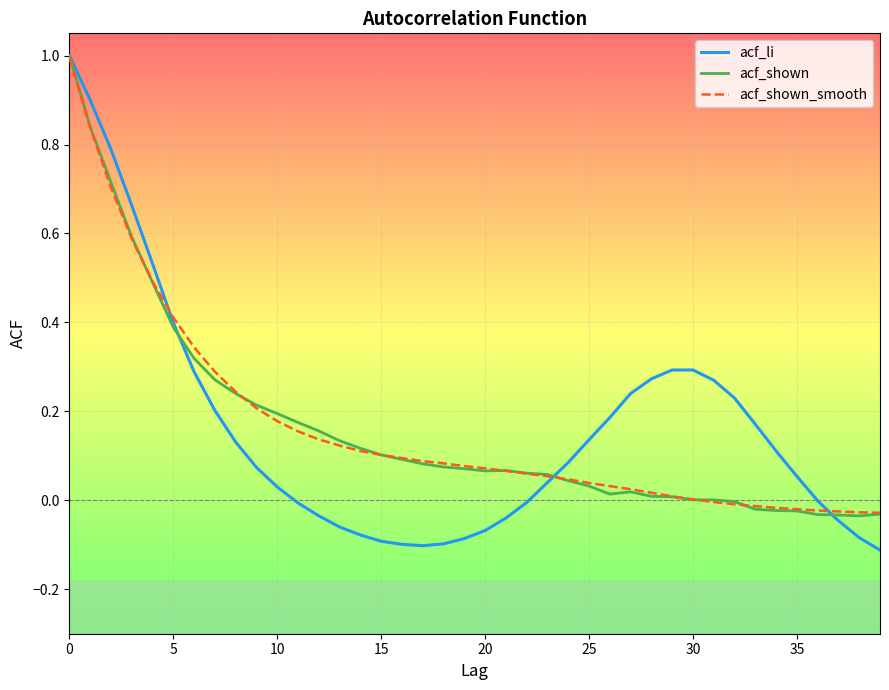

Count the number of categories in the chart.

40